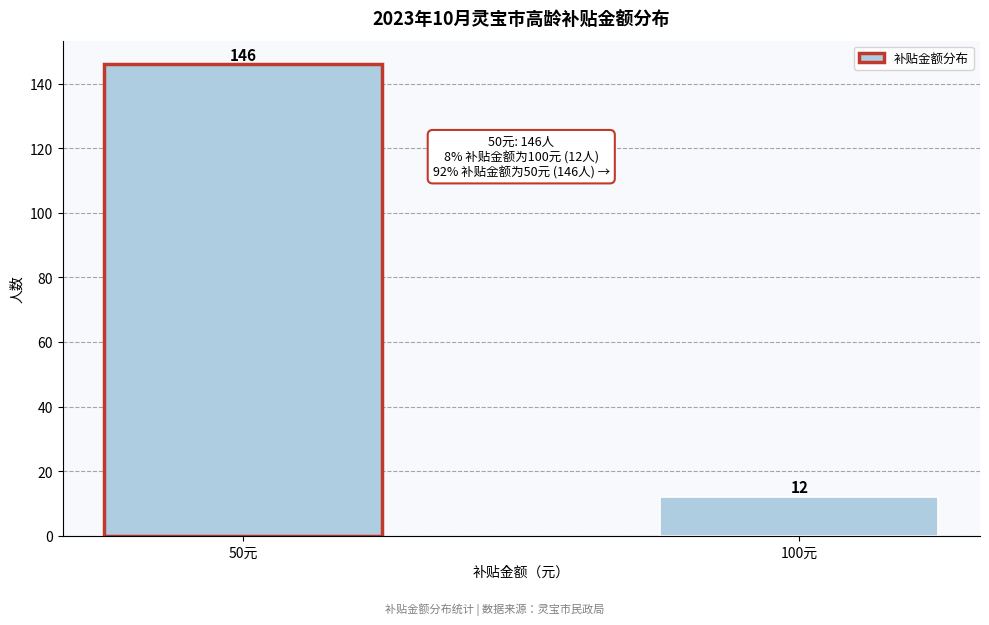

Reading left to right, list all the values displayed in this chart.

146	12